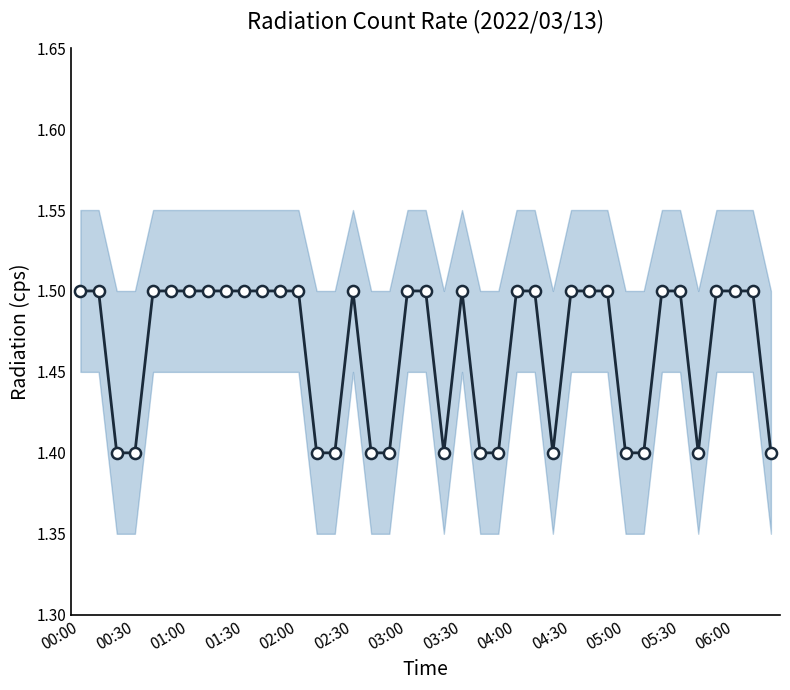

What is the maximum value shown in the chart?

1.5